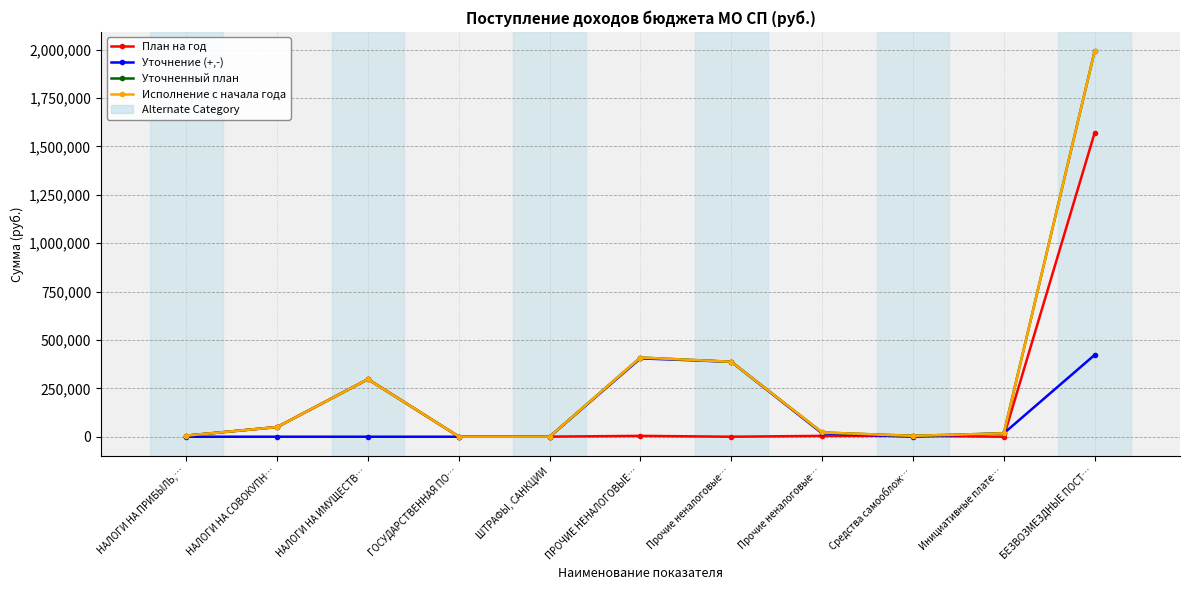

At which category is the sum across all series the highest?

БЕЗВОЗМЕЗДНЫЕ ПОСТ…